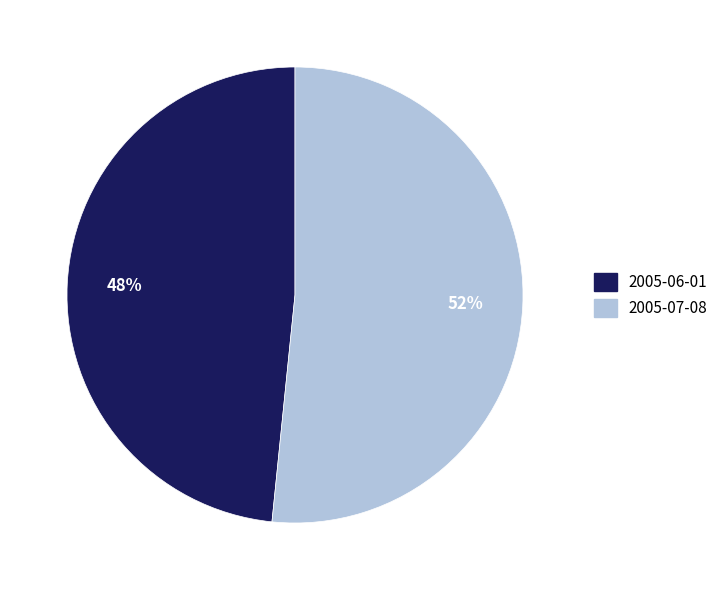

To the nearest percent, what percentage of the pie is 2005-07-08?

52%